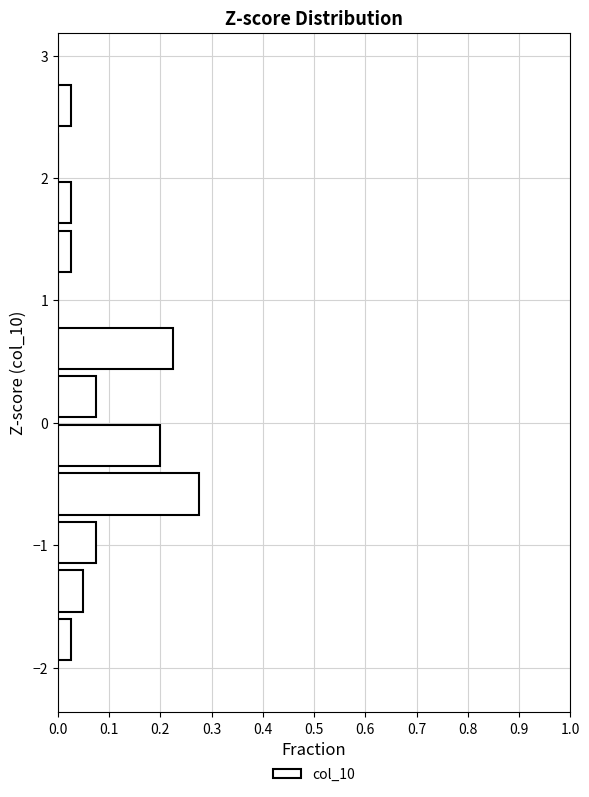

Read against the y-axis, roughly where is the centre of the longest bar?

-0.6